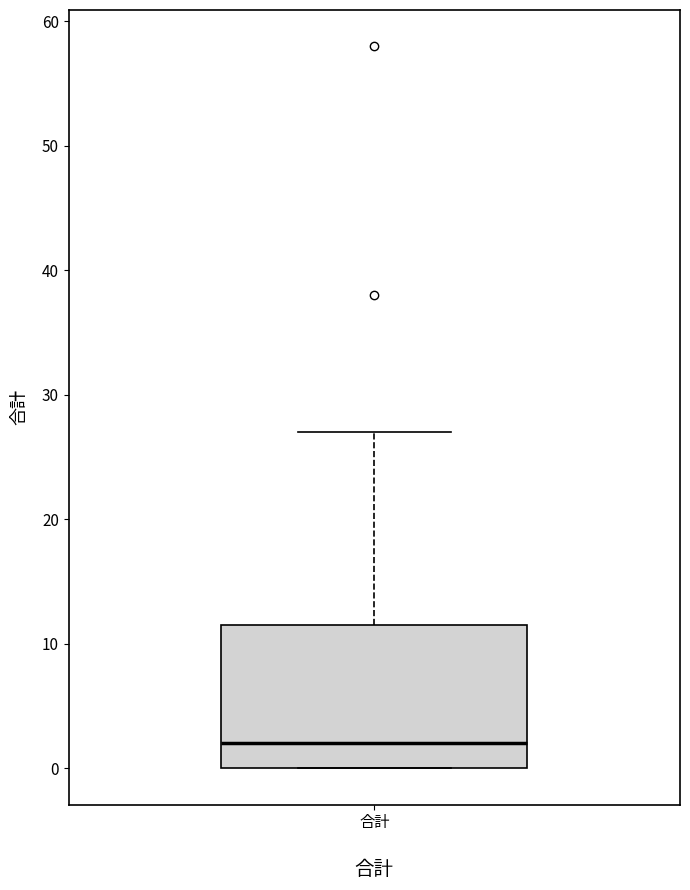

Where is the lower edge of the box for 合計 on the y-axis? The values are not printed on the chart, so give them approximately, as read against the axis.

0